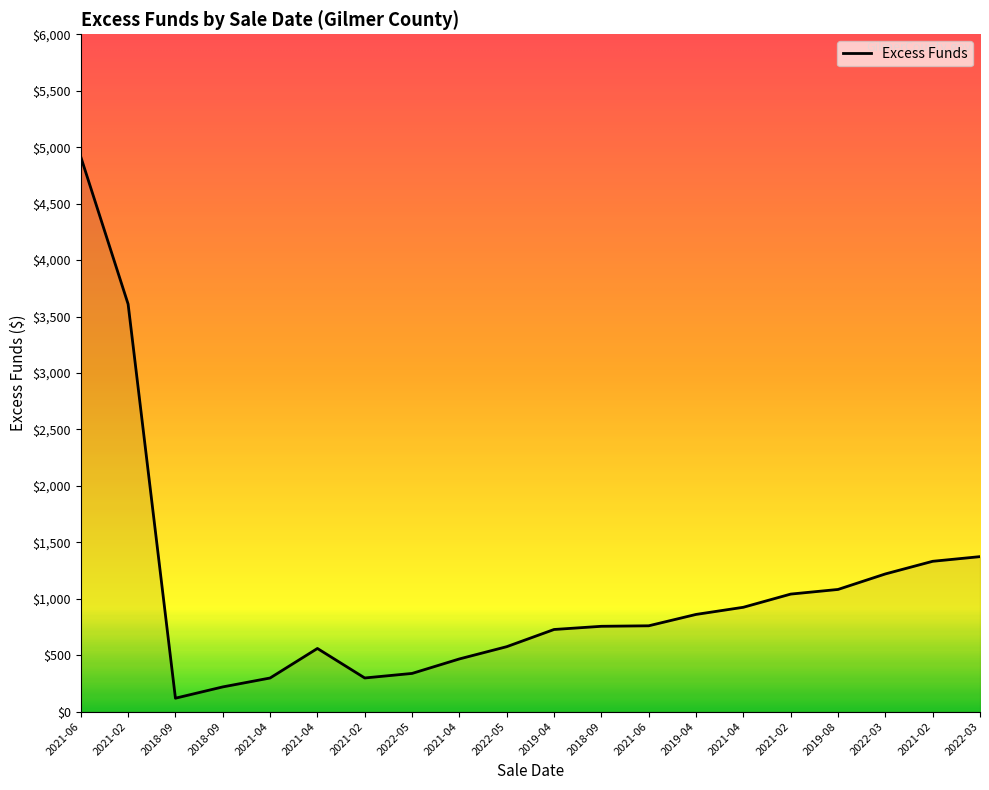

Reading left to right, what are all the values shown in this chart?

2021-06=4914.5	2021-02=3610.2	2018-09=119.2	2018-09=219.2	2021-04=298.1	2021-04=559.7	2021-02=298.4	2022-05=338.6	2021-04=467.1	2022-05=575.6	2019-04=727.8	2018-09=756.1	2021-06=760.6	2019-04=861.2	2021-04=924.7	2021-02=1041.4	2019-08=1082.5	2022-03=1219.9	2021-02=1331.9	2022-03=1373.1